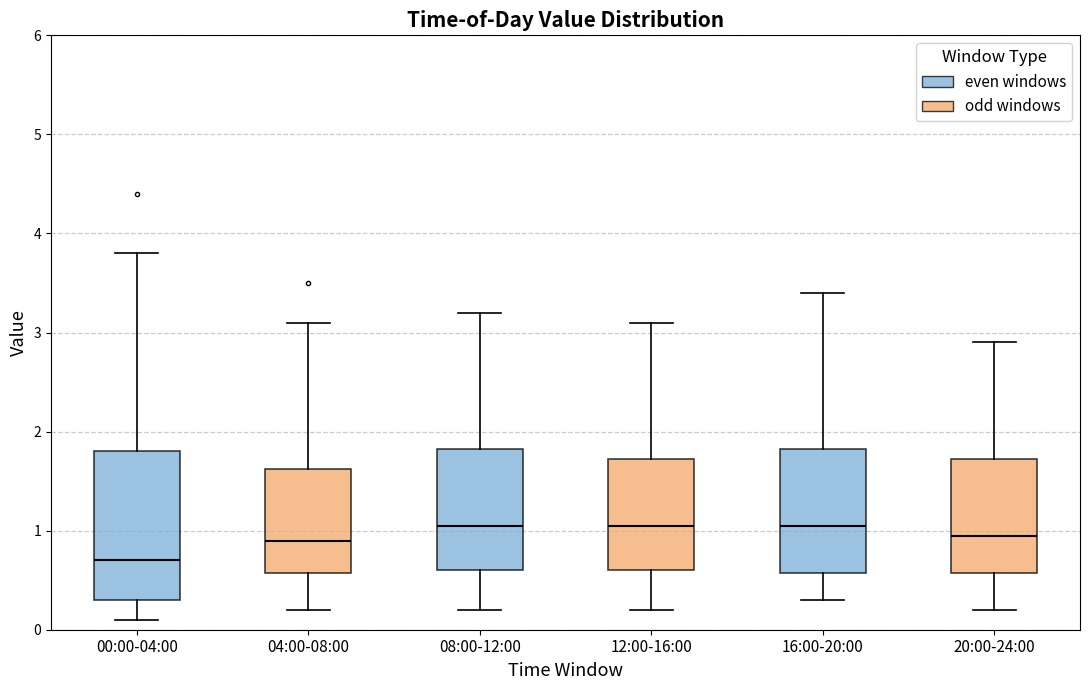

Reading left to right, transcribe this box plot: for each box, give where its median line is, the range the box spans, and where its two whiskers end, as read against the y-axis. The values are not printed on the chart, so give them approximately, as read against the axis.

00:00-04:00: median 0.7, box 0.3 to 1.8, whiskers 0.1 to 3.8
04:00-08:00: median 0.9, box 0.6 to 1.6, whiskers 0.2 to 3.1
08:00-12:00: median 1.1, box 0.6 to 1.8, whiskers 0.2 to 3.2
12:00-16:00: median 1.1, box 0.6 to 1.7, whiskers 0.2 to 3.1
16:00-20:00: median 1.1, box 0.6 to 1.8, whiskers 0.3 to 3.4
20:00-24:00: median 1.0, box 0.6 to 1.7, whiskers 0.2 to 2.9